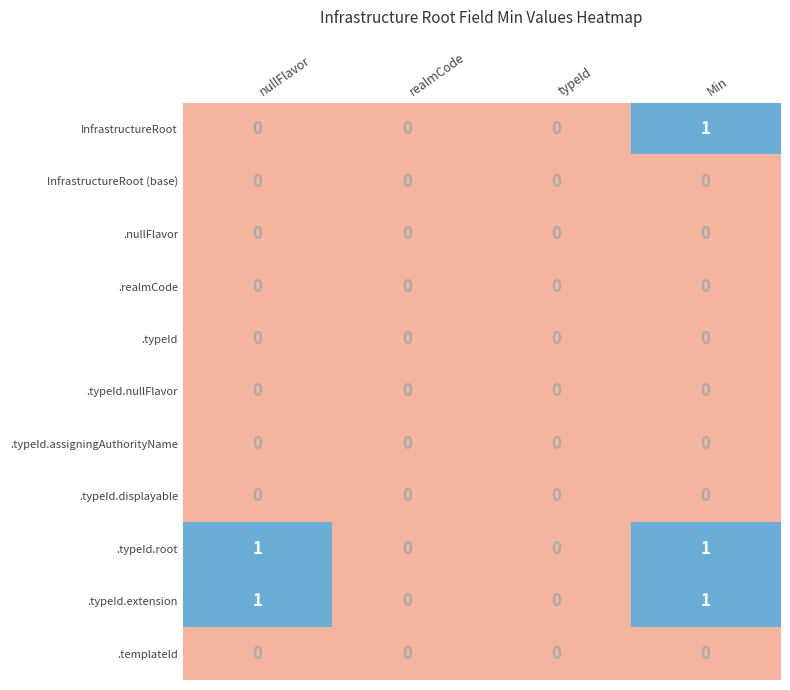

Between nullFlavor and Min, which series saw the biggest shift?

InfrastructureRoot